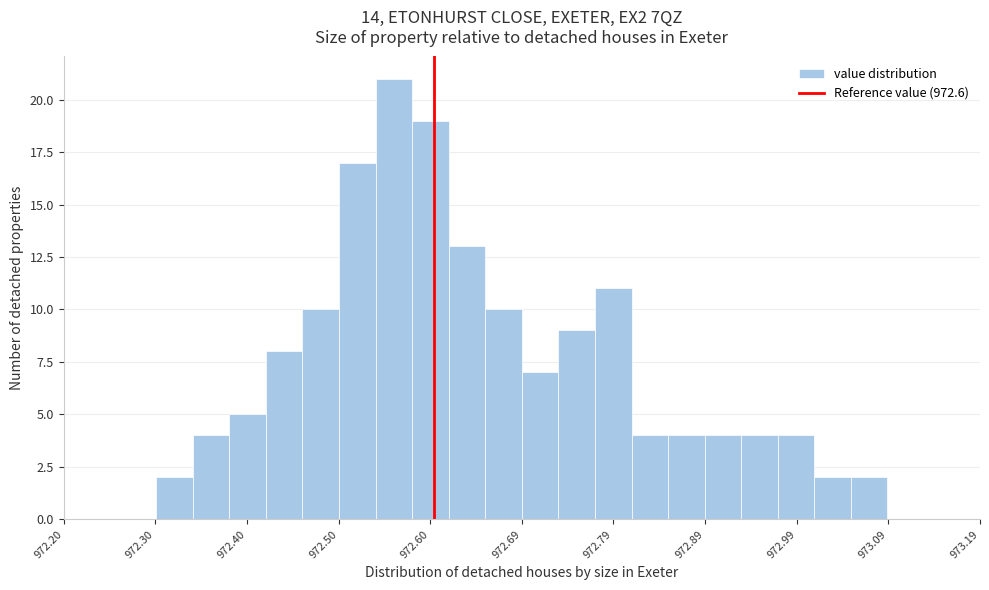

Around what value on the x-axis is the tallest bar? Give the approximate position of its centre, as read against the axis.

972.56